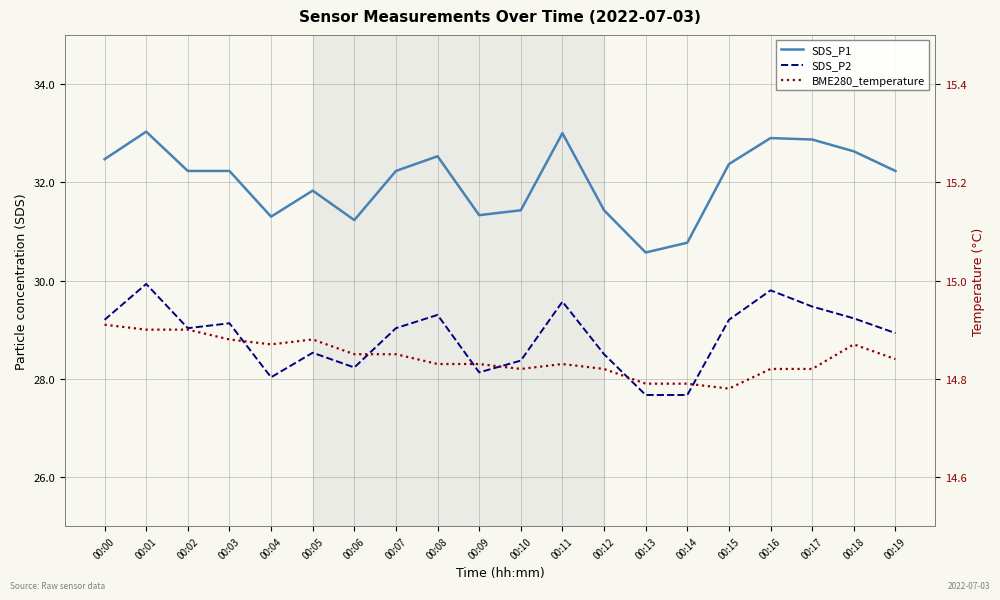

Where is the first local minimum for SDS_P1?

00:04